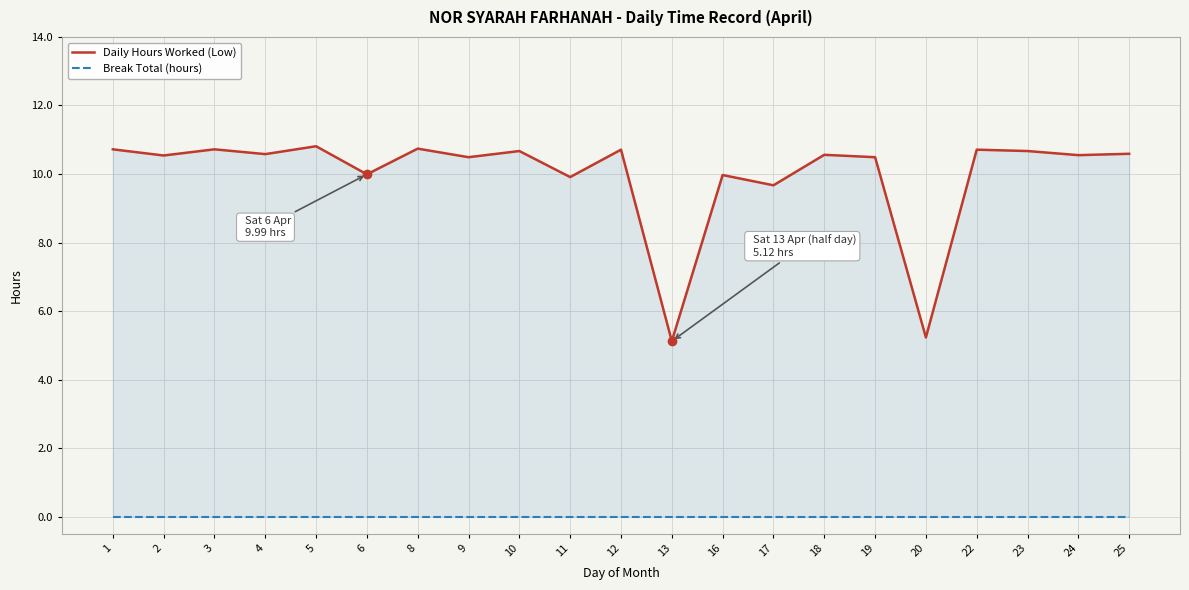

How many interior local peaks does the Daily Hours Worked (Low) series have?

8